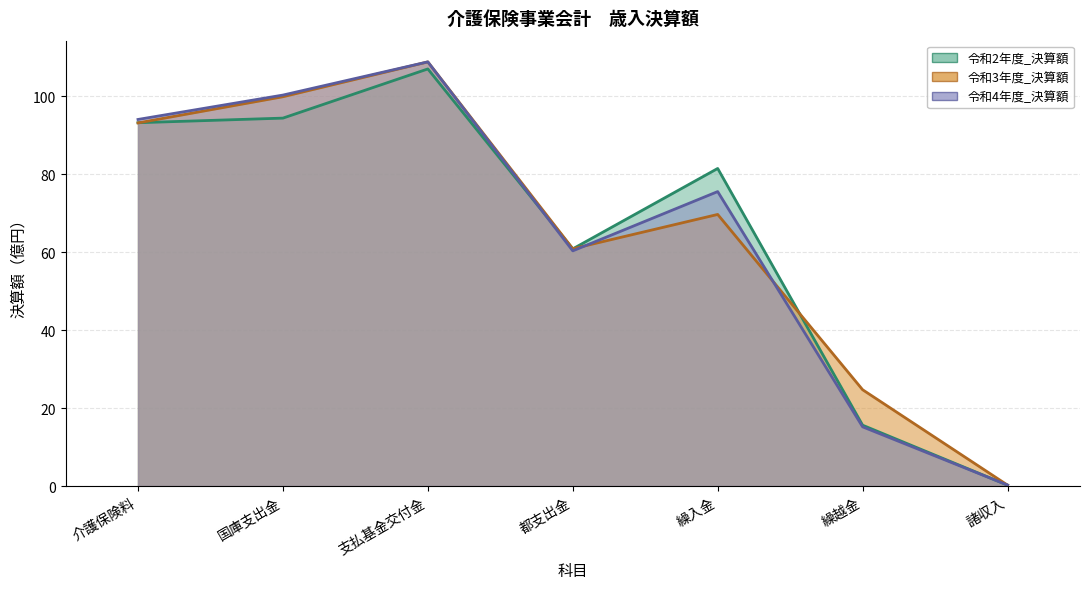

What is the sum of all 令和3年度_決算額 values?

457.4